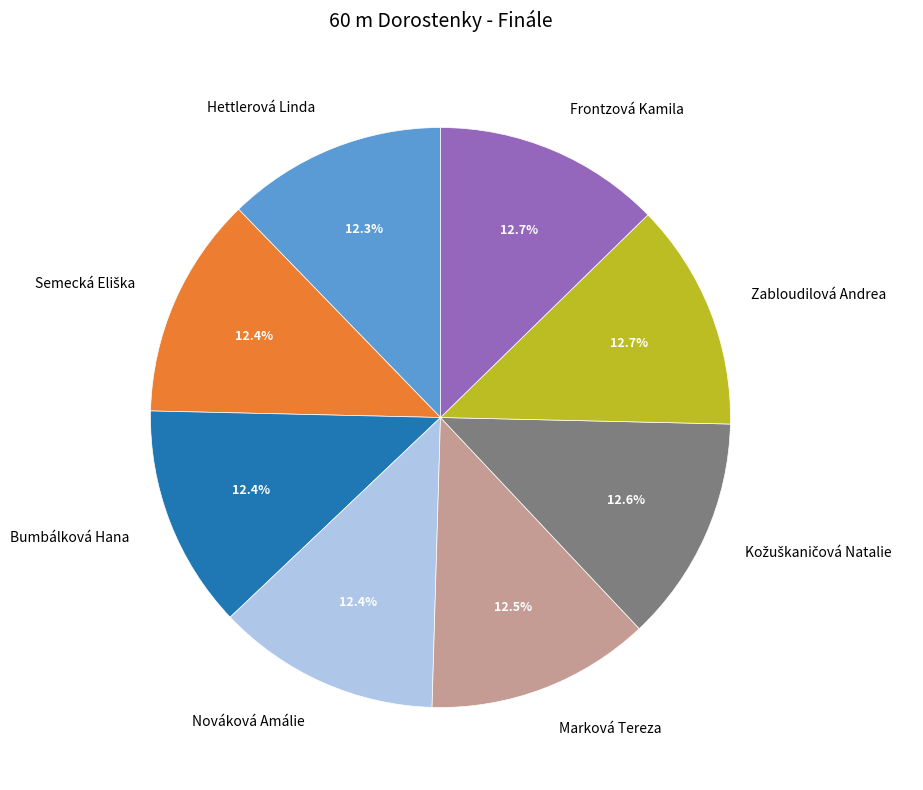

Approximately how many times larger is the value at Zabloudilová Andrea compared to Nováková Amálie?

1.0